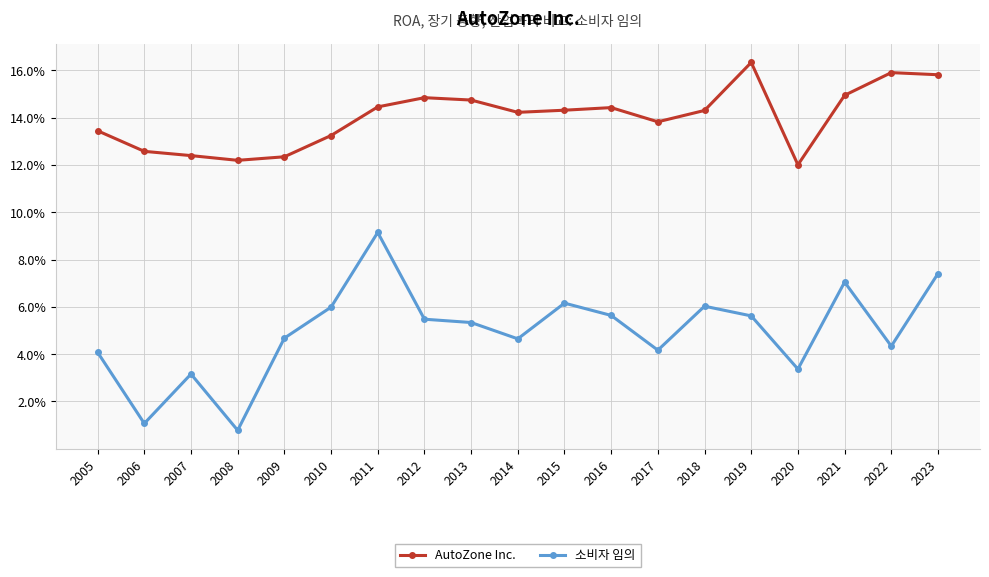

List the series in order of their peak value, highest first.

AutoZone Inc., 소비자 임의